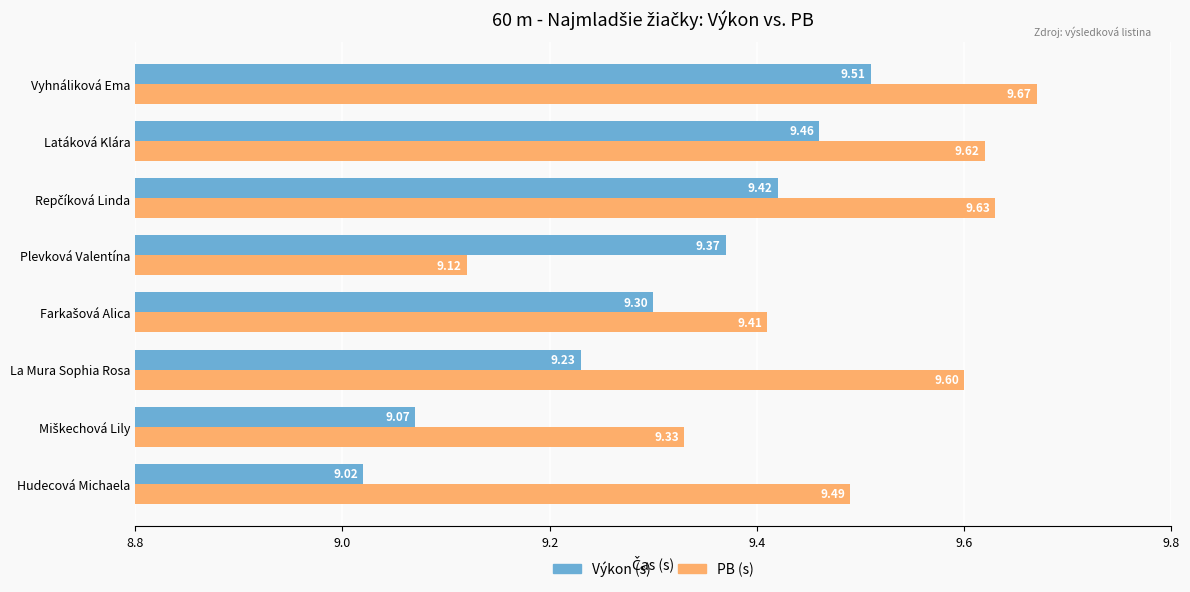

Where is PB (s) nearest to the value 9?

Plevková Valentína